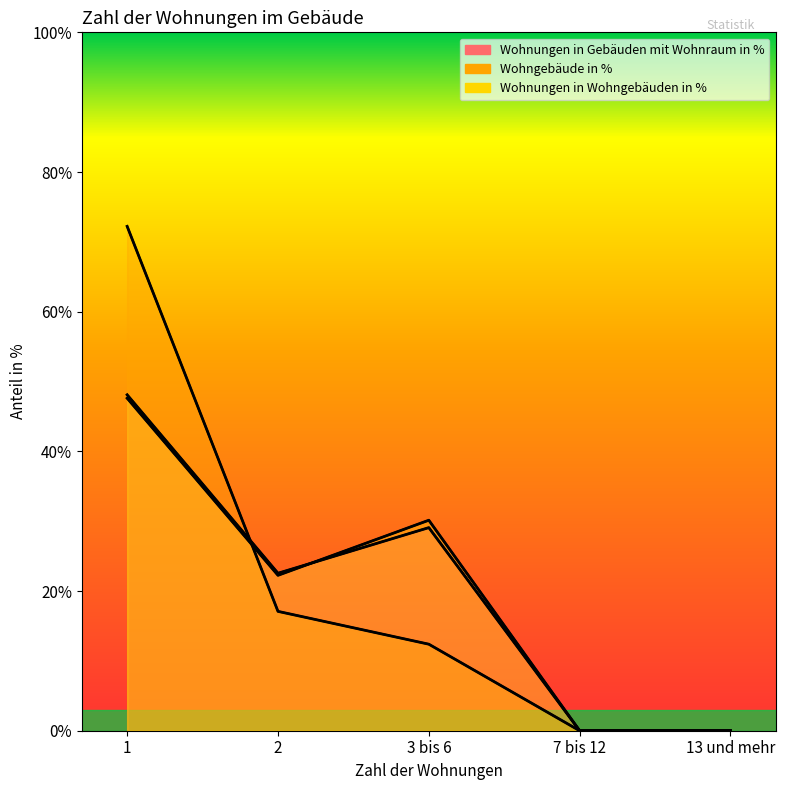

What is the difference between the Wohngebäude in % values at 13 und mehr and 1?

72.2